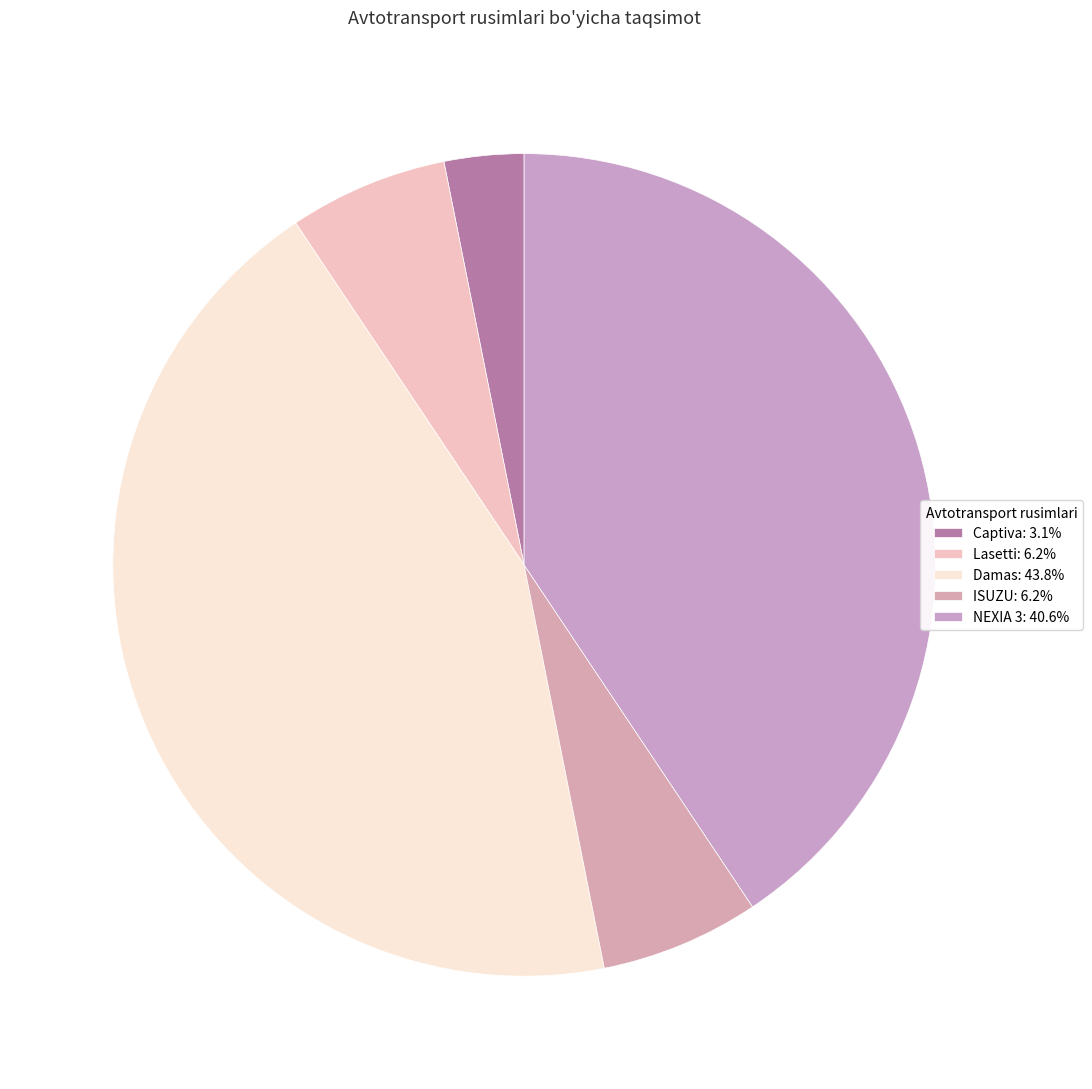

What is the smallest slice in the pie chart?

Captiva